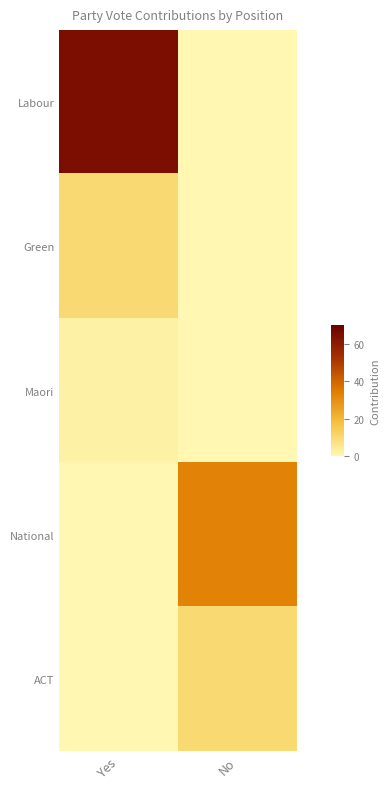

How many categories are shown in the chart?

2